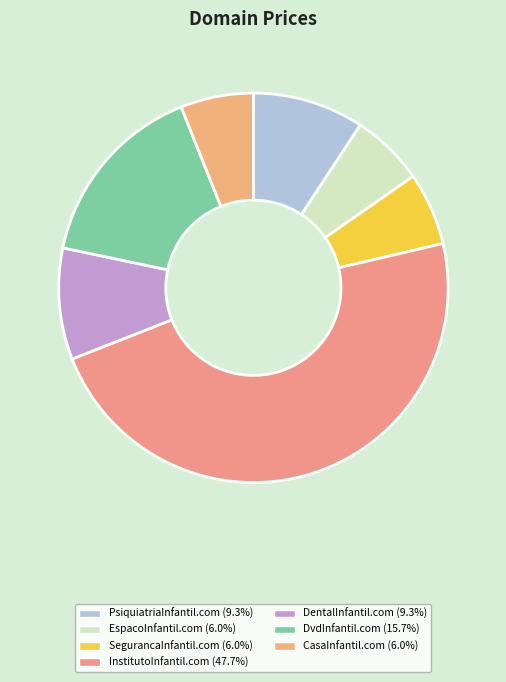

Which category has the smallest portion of the pie?

EspacoInfantil.com